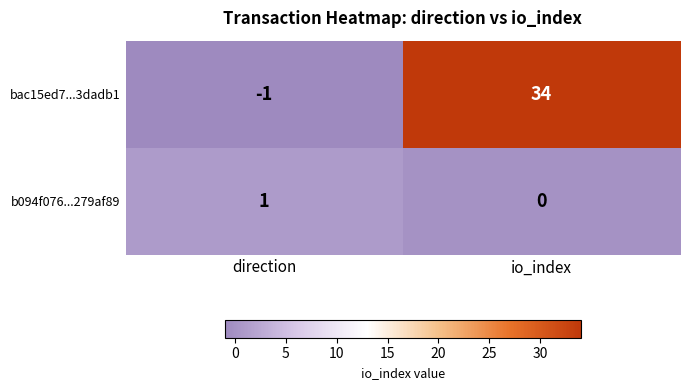

What is the difference between the maximum and minimum values in the bac15ed7...3dadb1 series?

35